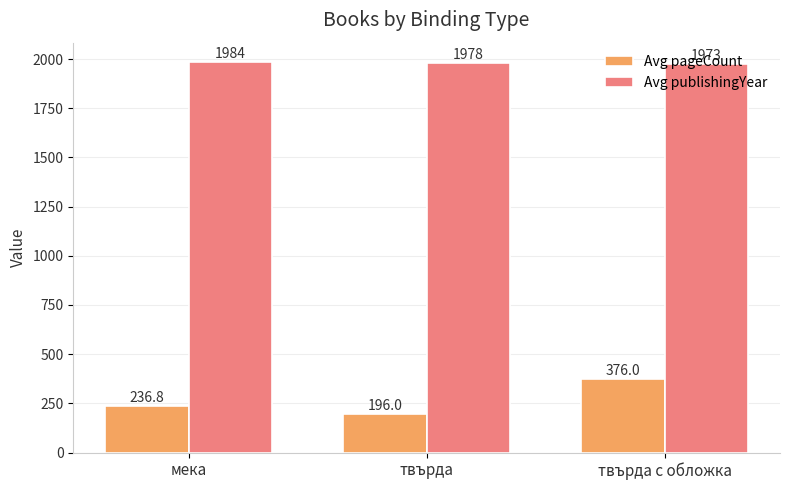

What position from the left is твърда с обложка?

3